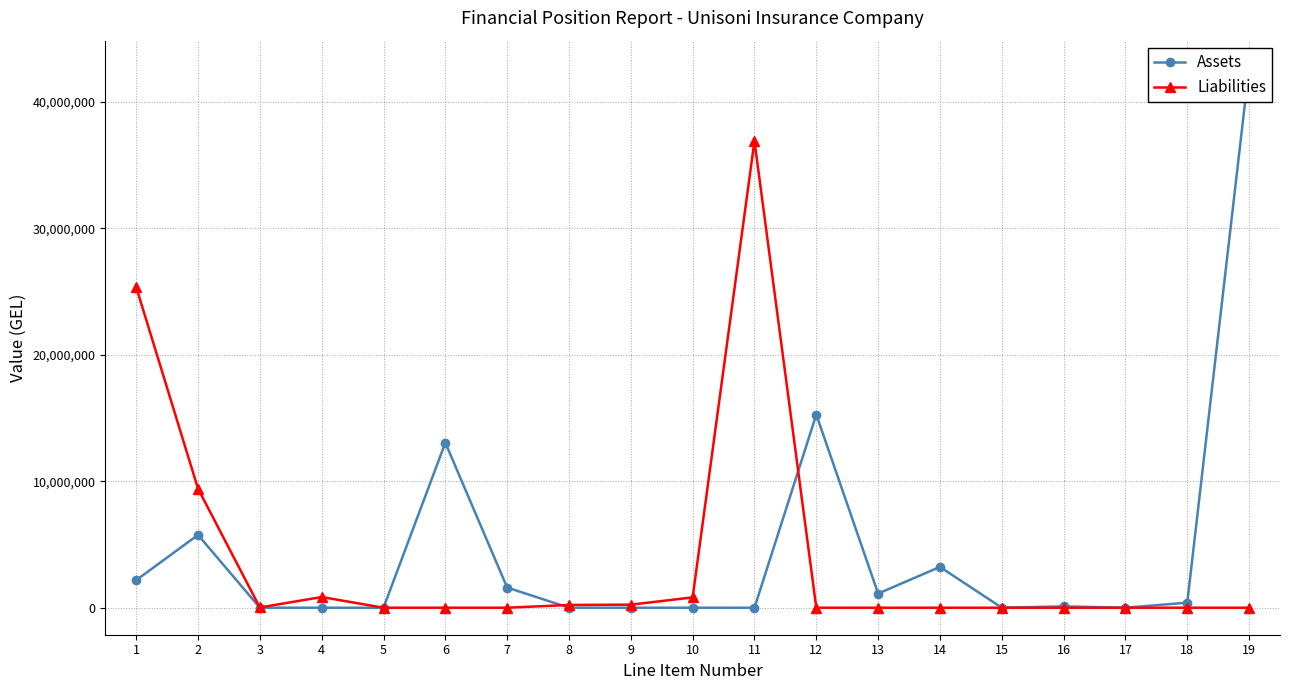

Is it true that Assets equals 0.0 at 8?

True